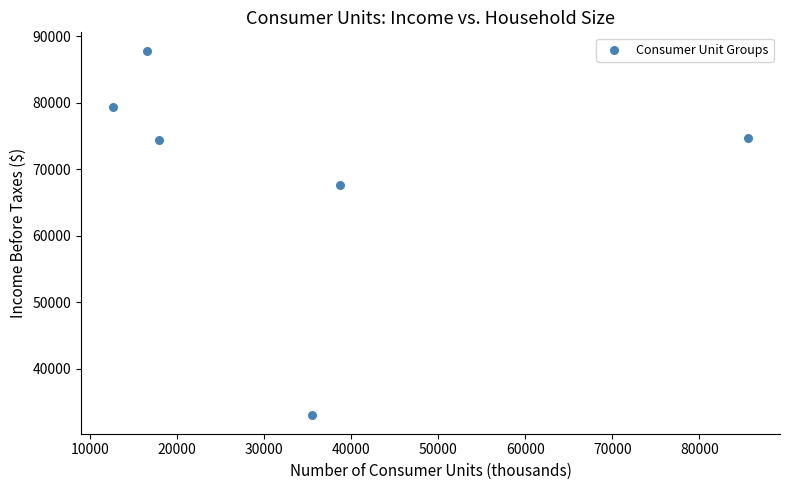

What Y value in the scatter plot is closest to 60421?

67707